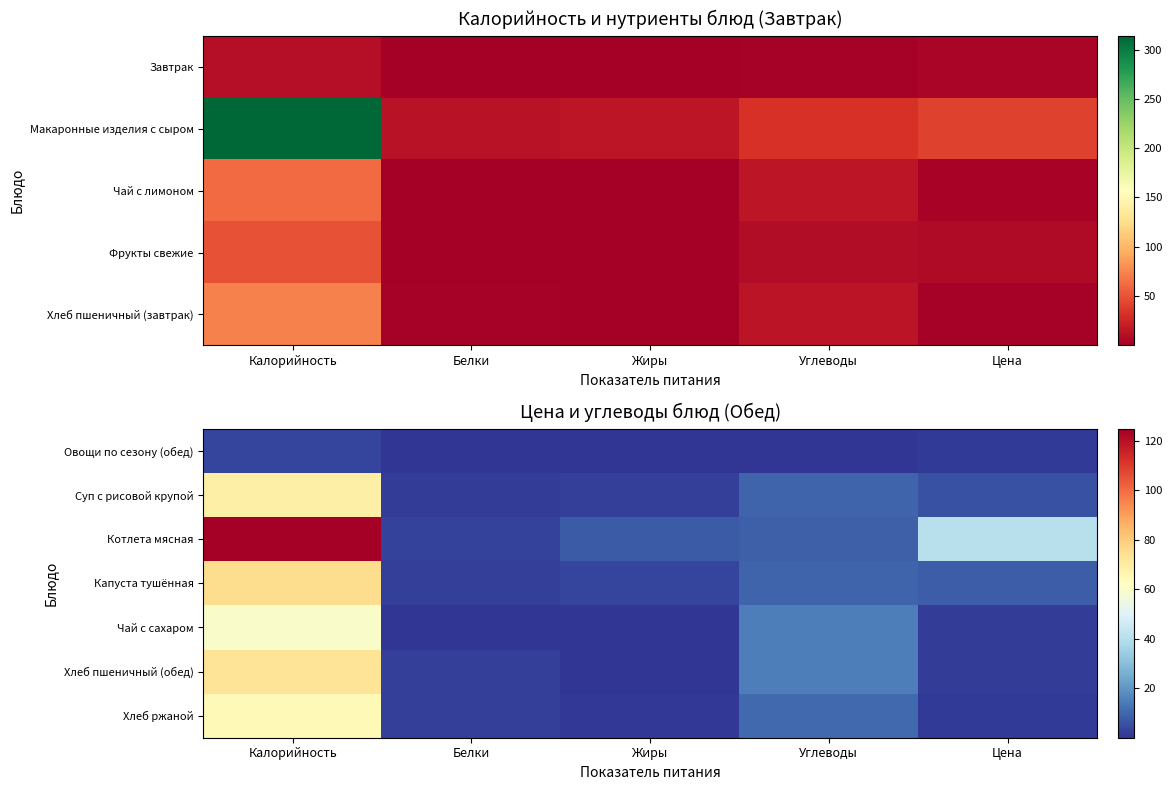

Which has a higher value, Белки or Цена?

Цена